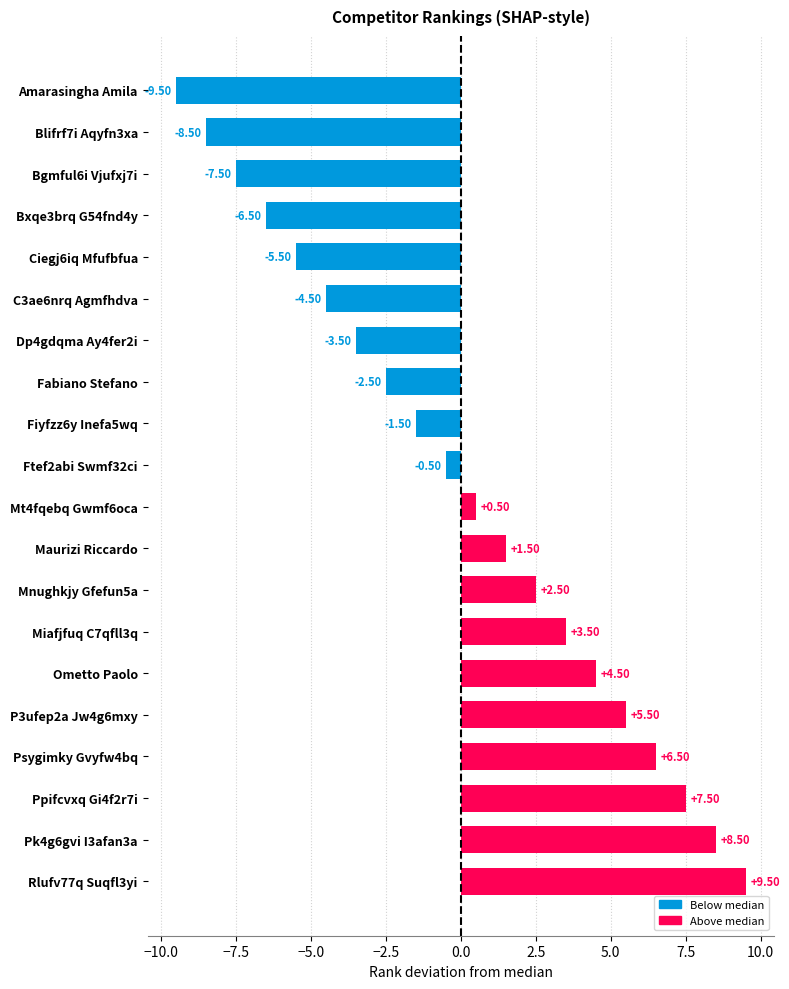

Count the number of data series in this chart.

1